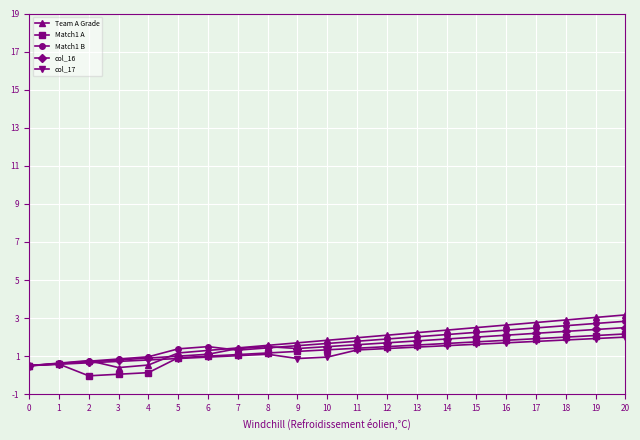

What is the minimum value for Match1 B?

0.5